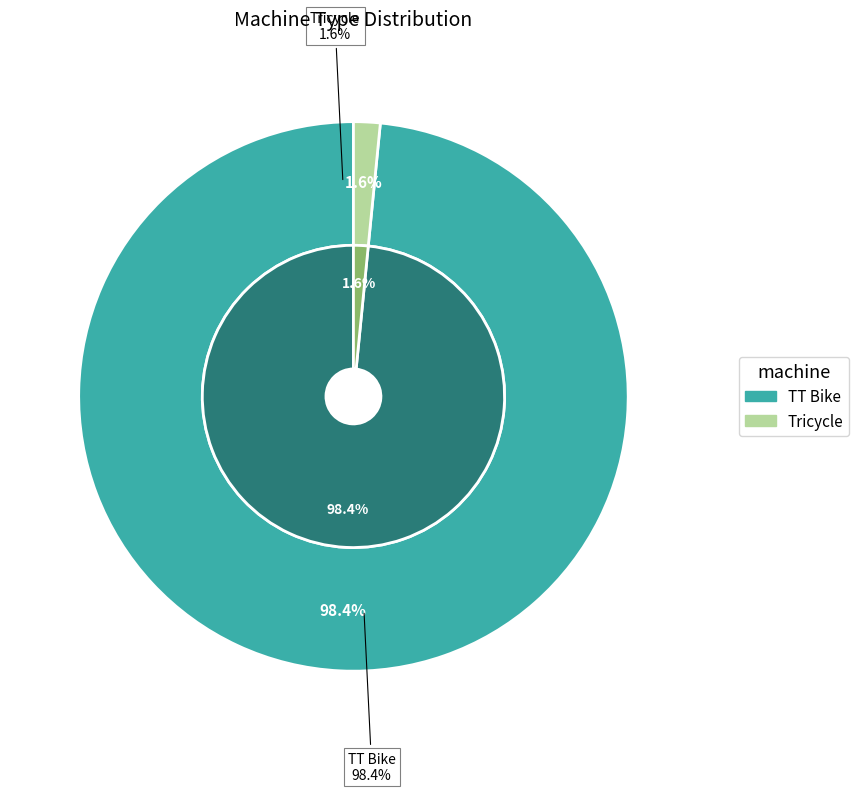

To the nearest percent, what percentage of the pie is Tricycle?

2%